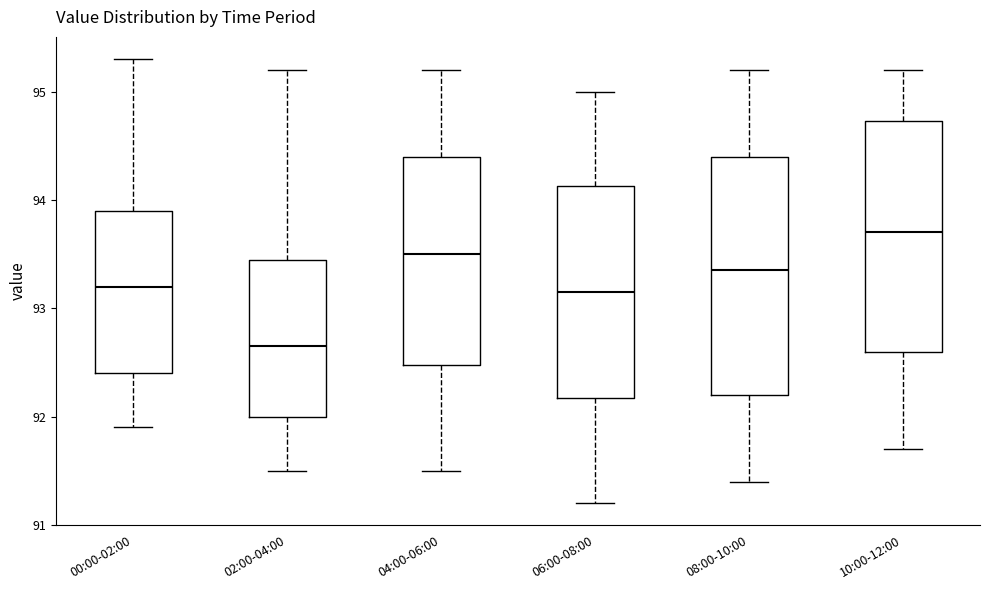

Where does the lower whisker of the box for 06:00-08:00 end on the y-axis? The values are not printed on the chart, so give them approximately, as read against the axis.

91.2